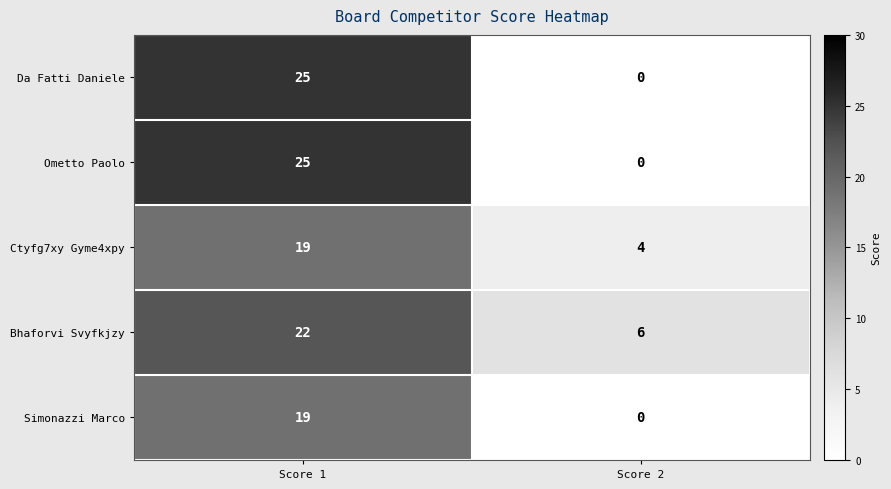

What is the difference between the highest and lowest values at Score 1?

6